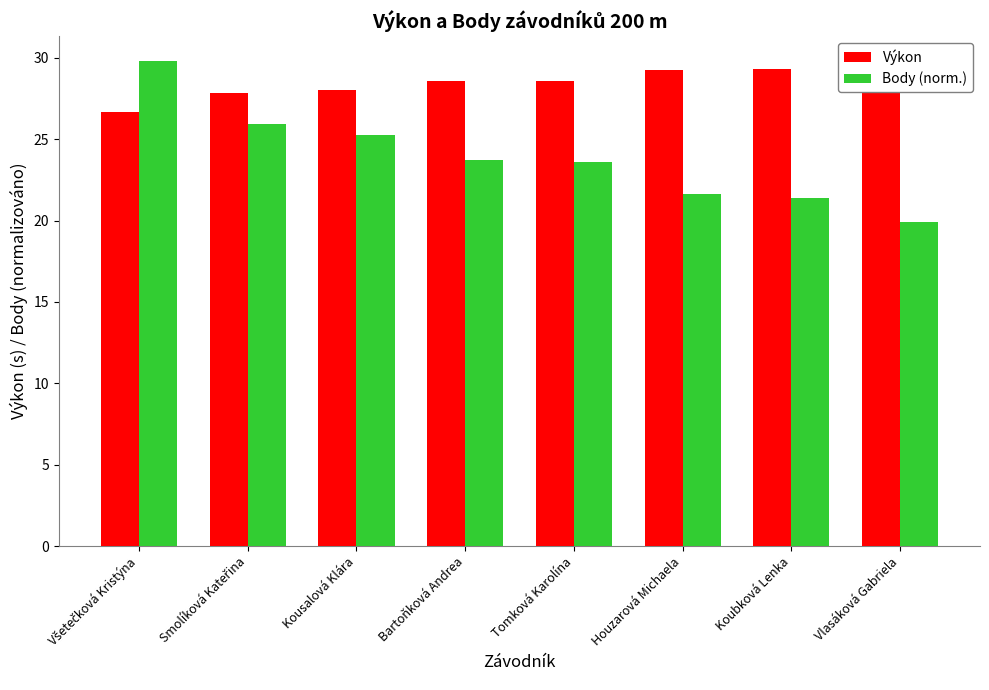

List the series in order of their overall mean, lowest first.

Body (norm.), Výkon